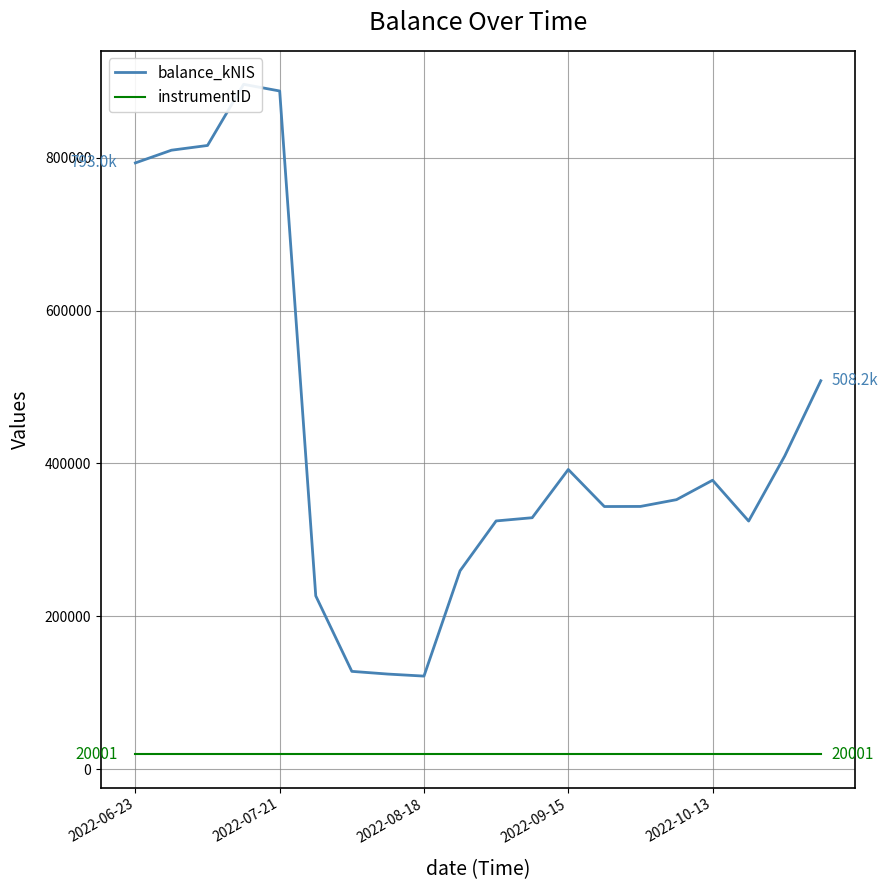

Does the chart display data point markers on the line(s)?

No